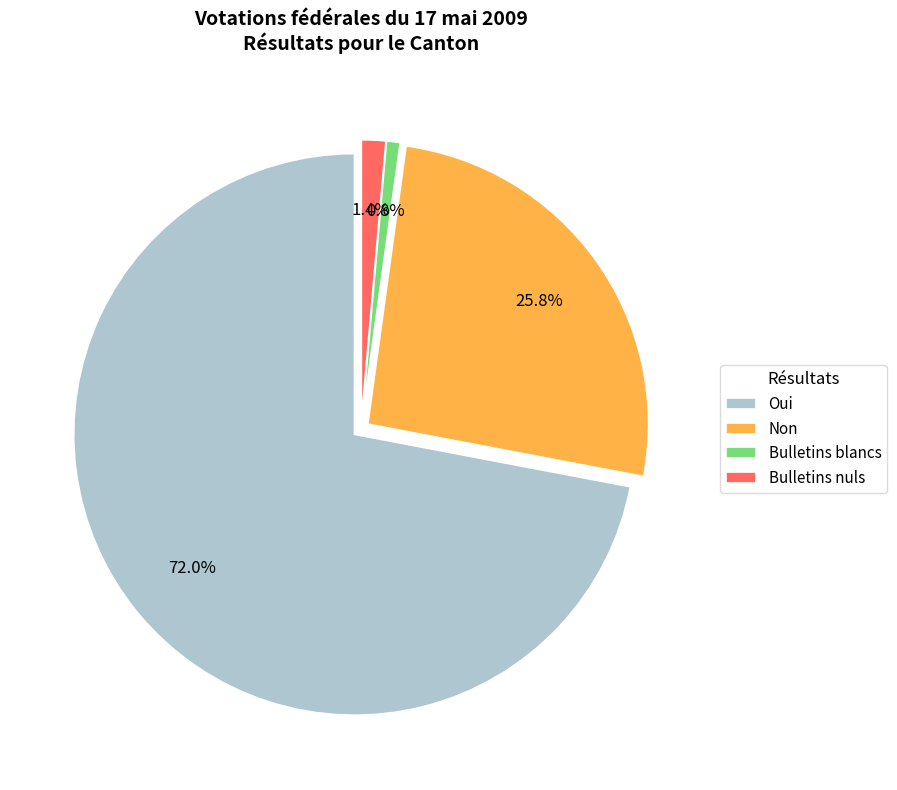

What is the change in value from Bulletins blancs to Bulletins nuls?

+477